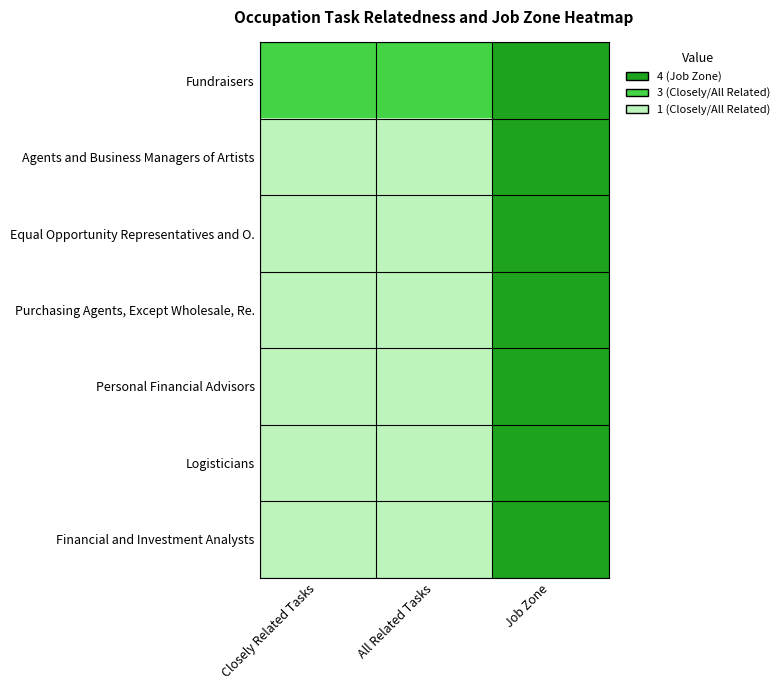

Reading left to right, extract all data points from this chart.

Fundraisers: Closely Related Tasks=3	All Related Tasks=3	Job Zone=4
Agents and Business Managers of Artists: Closely Related Tasks=1	All Related Tasks=1	Job Zone=4
Equal Opportunity Representatives and O.: Closely Related Tasks=1	All Related Tasks=1	Job Zone=4
Purchasing Agents, Except Wholesale, Re.: Closely Related Tasks=1	All Related Tasks=1	Job Zone=4
Personal Financial Advisors: Closely Related Tasks=1	All Related Tasks=1	Job Zone=4
Logisticians: Closely Related Tasks=1	All Related Tasks=1	Job Zone=4
Financial and Investment Analysts: Closely Related Tasks=1	All Related Tasks=1	Job Zone=4